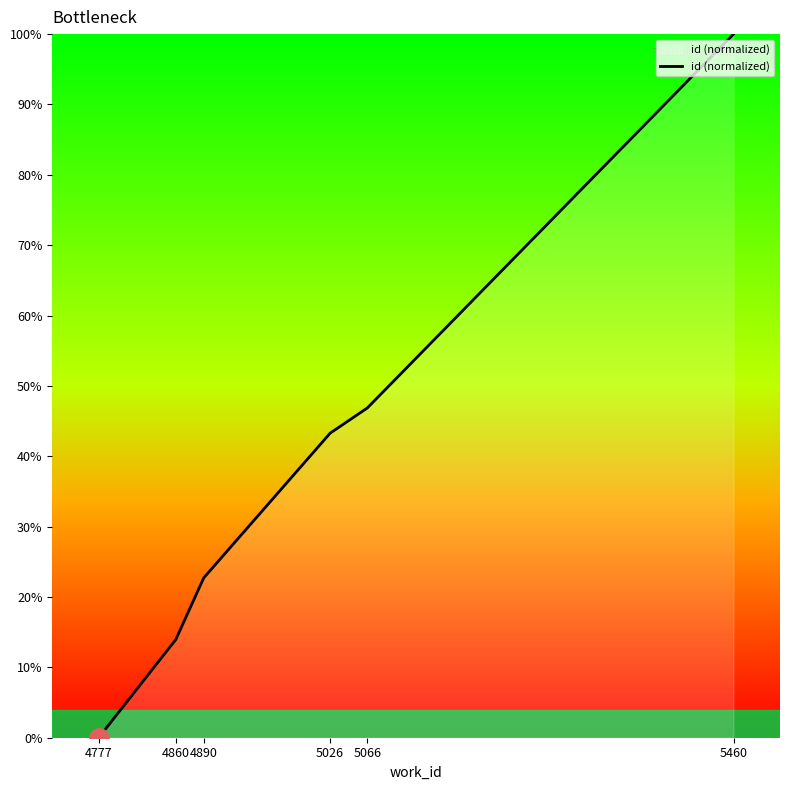

The chart shows a value of 83.7 at 5066. True or false?

False